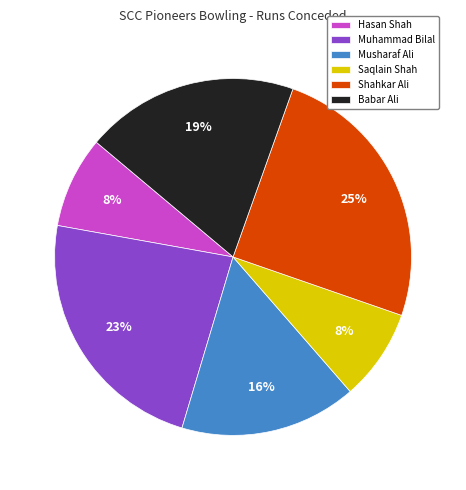

To the nearest percent, what is the difference between the Musharaf Ali and Babar Ali slice percentages?

3%